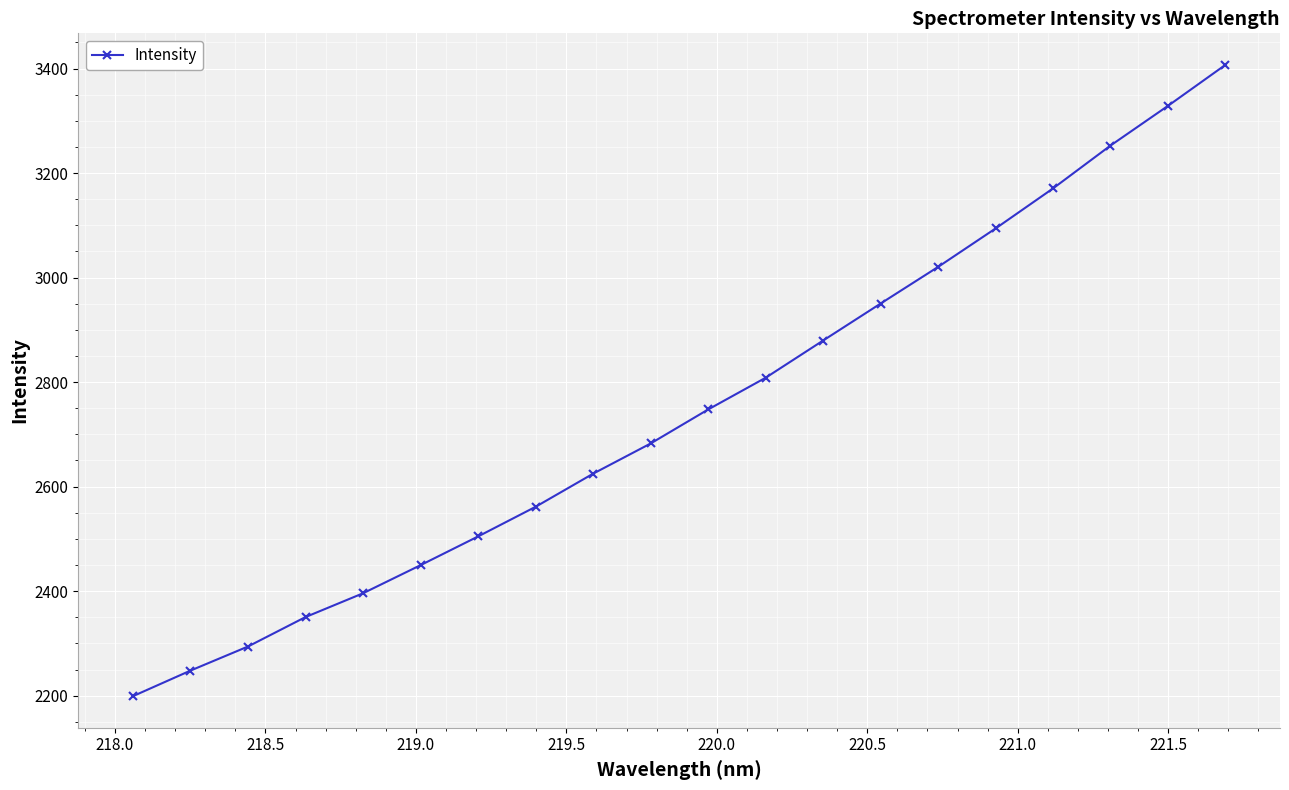

What is the sum of all values?

54969.3